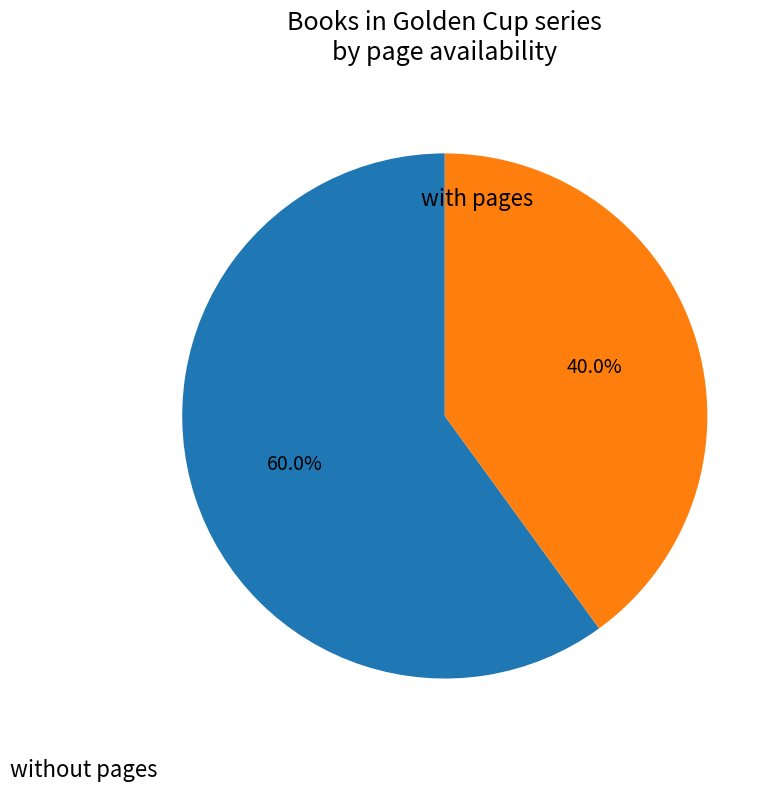

Count the number of slices in the pie.

2